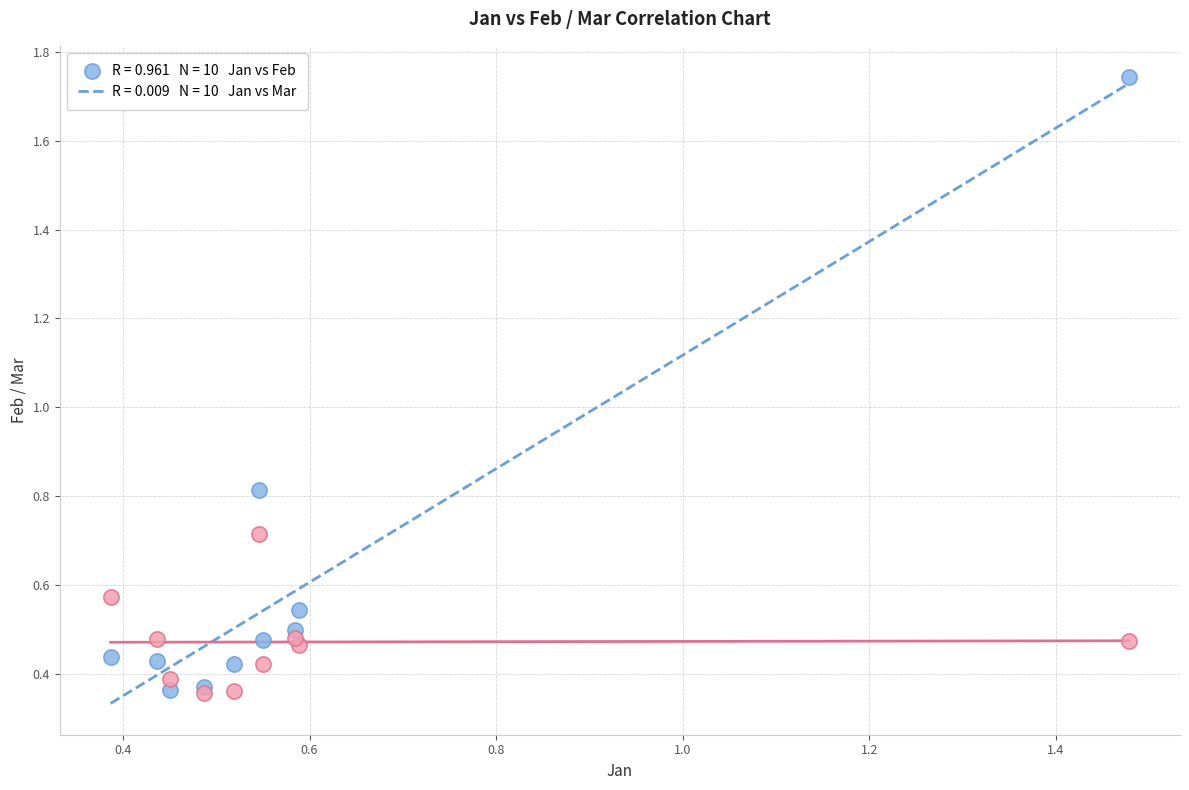

Across all series, what Y value is closest to 1?

0.8